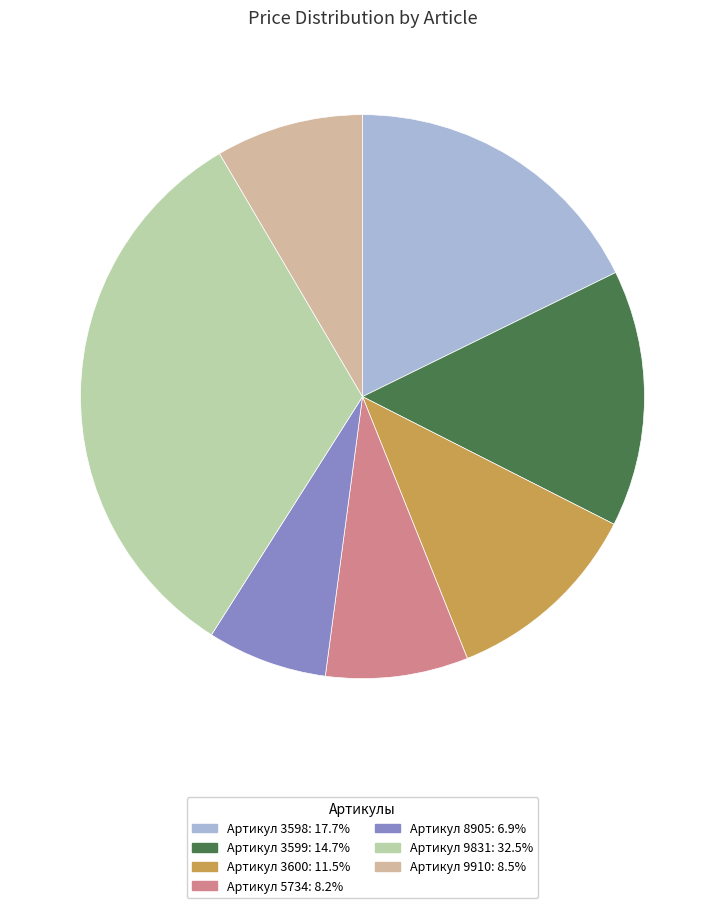

Do Артикул 3600: 11.5% and Артикул 3598: 17.7% together represent more than half of the pie?

No